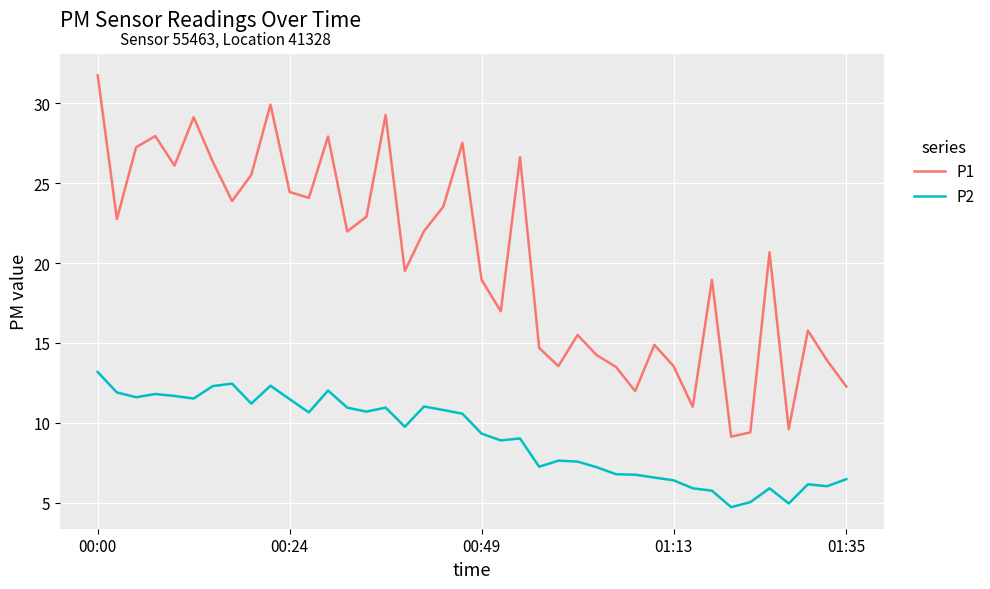

What are all the series names shown in the legend?

P1, P2